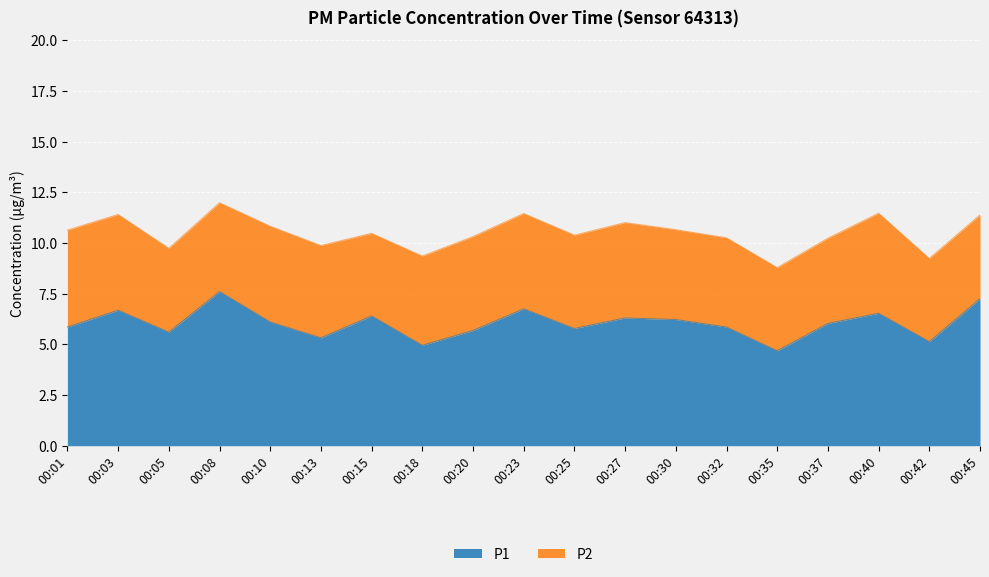

How many interior local peaks (higher than both neighbors) does the data have?

6